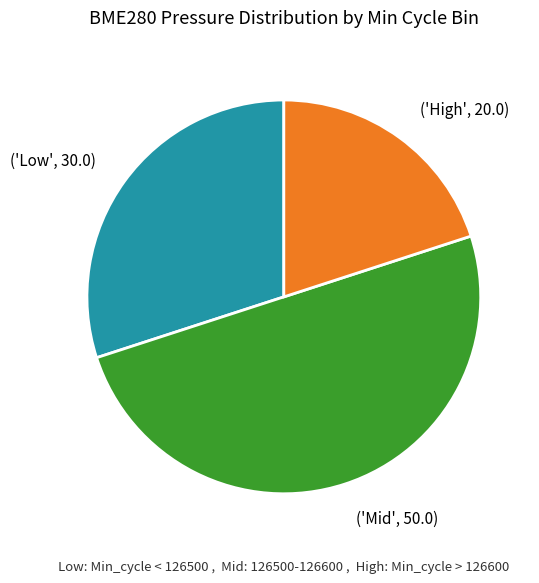

Rank the categories by value from lowest to highest.

('High', 20.0), ('Low', 30.0), ('Mid', 50.0)